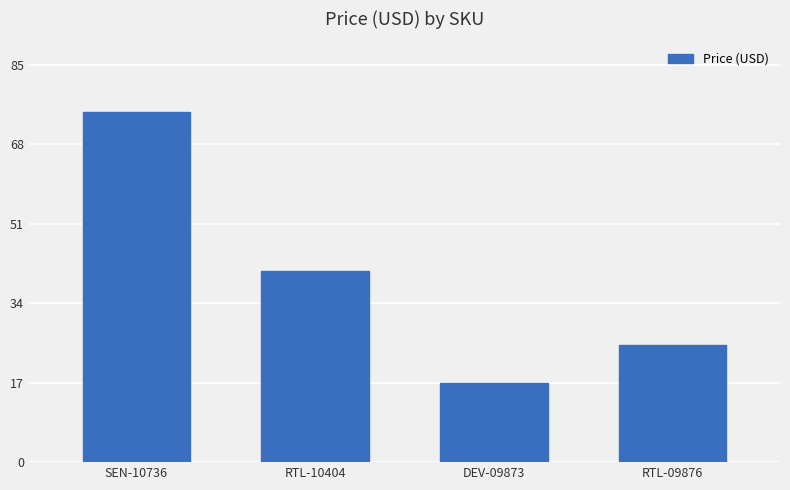

What is the sum of all values?

157.8